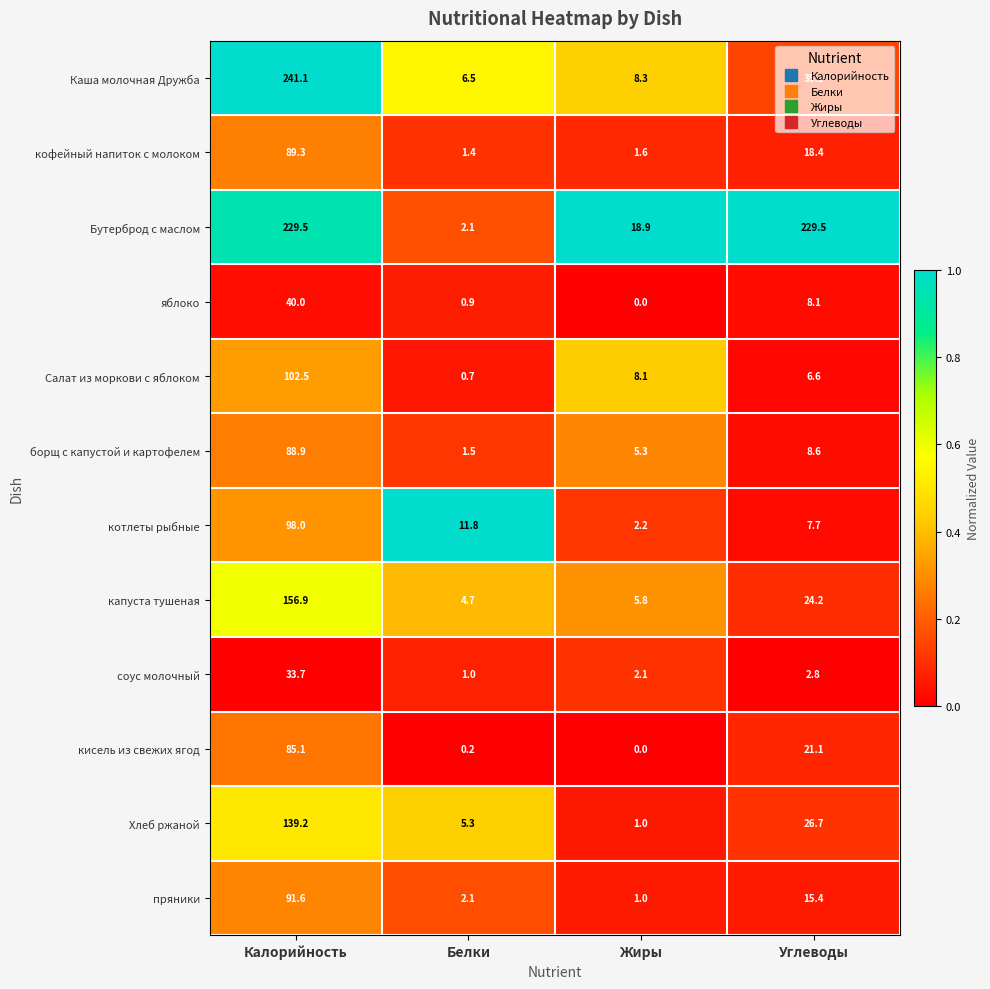

Count the number of categories in the chart.

4